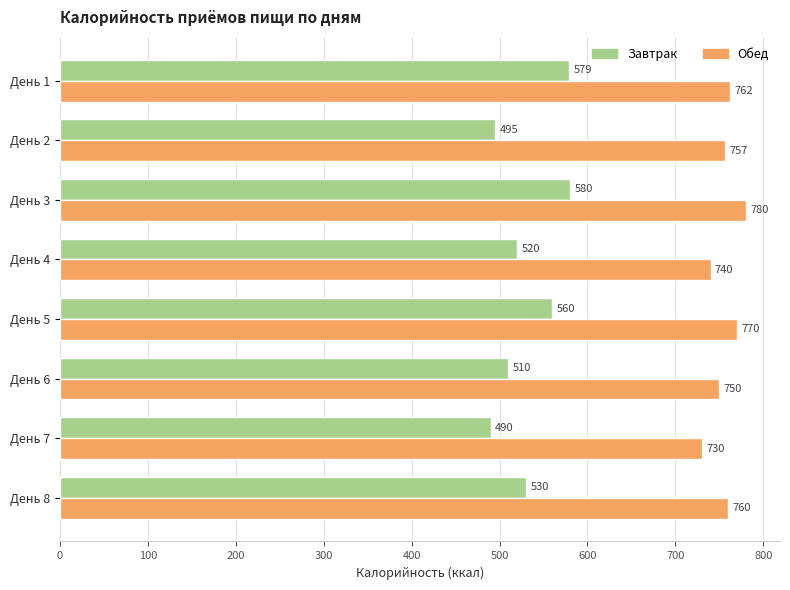

At how many categories does at least one series exceed 515?

8